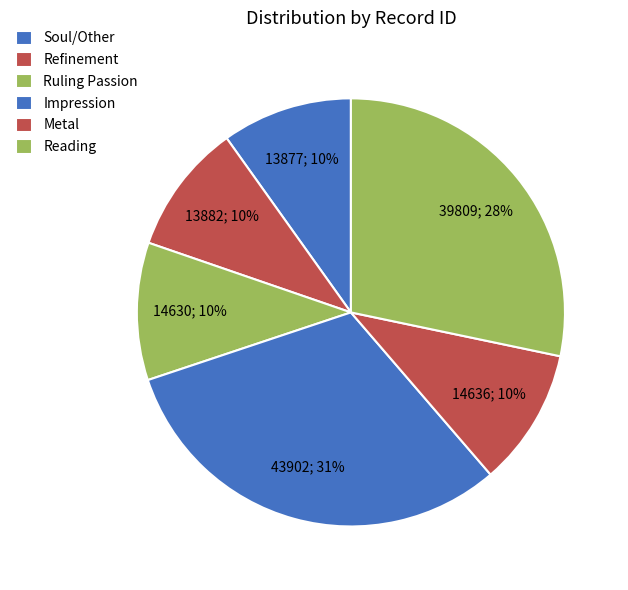

Does any single category account for the majority?

No